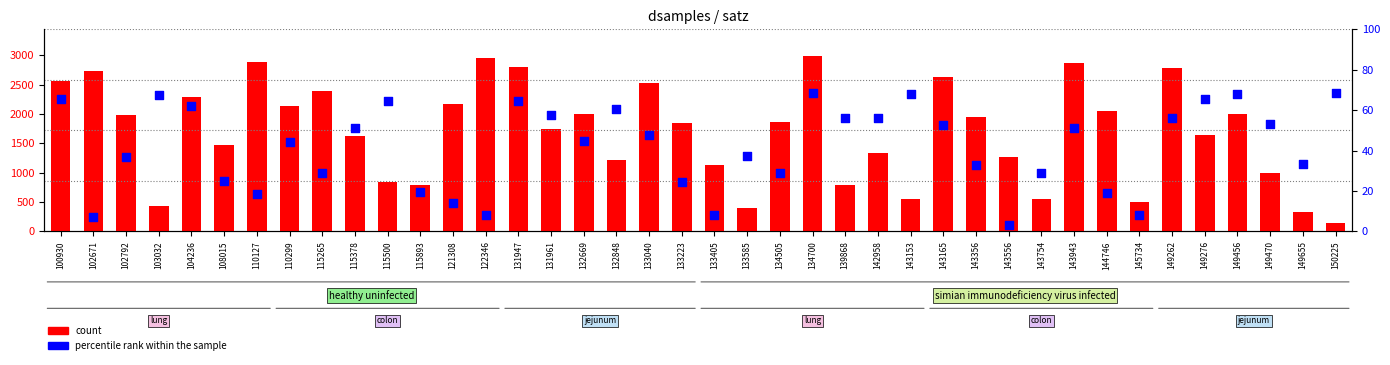

What is the total value across all series at 143754?

574.0